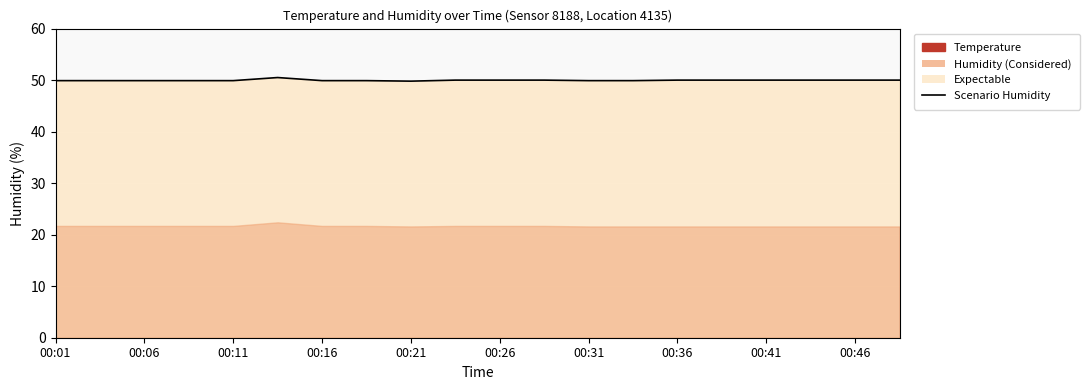

What is the difference between the maximum and minimum values?

0.7